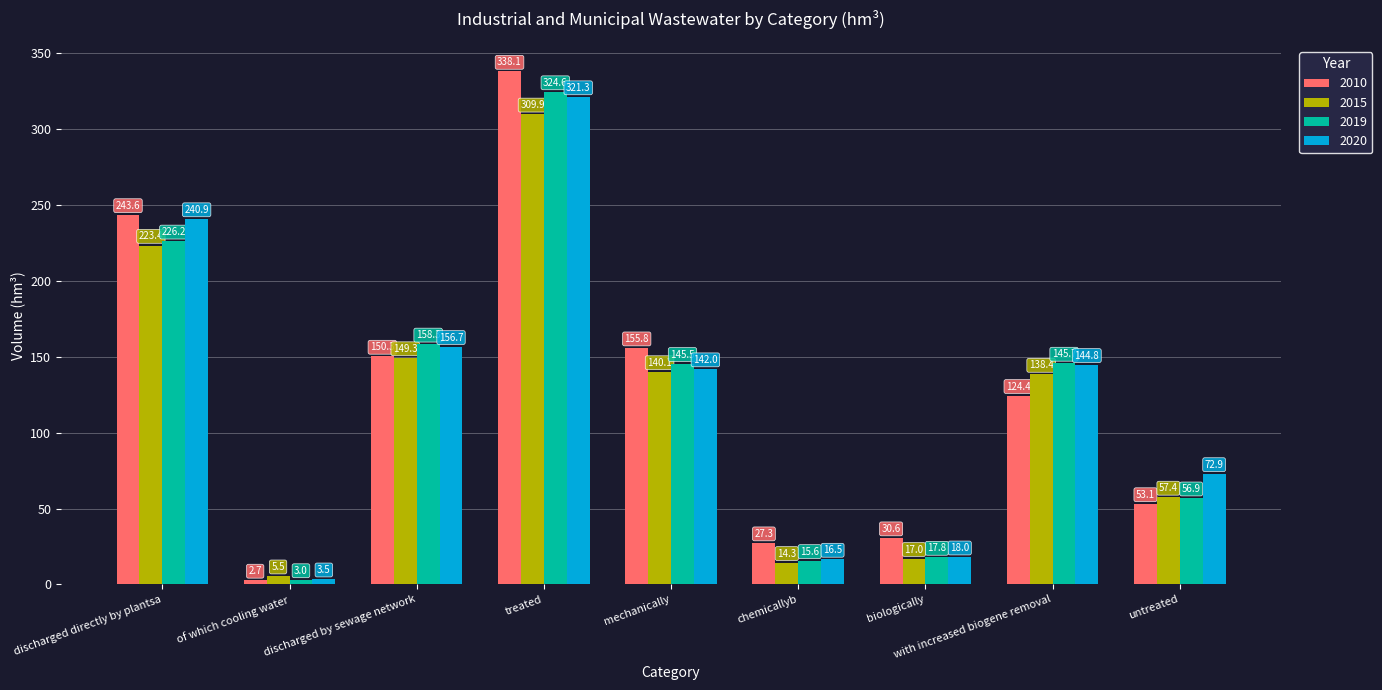

What is the value of the 2019 bar at the 3rd from the left?

158.3